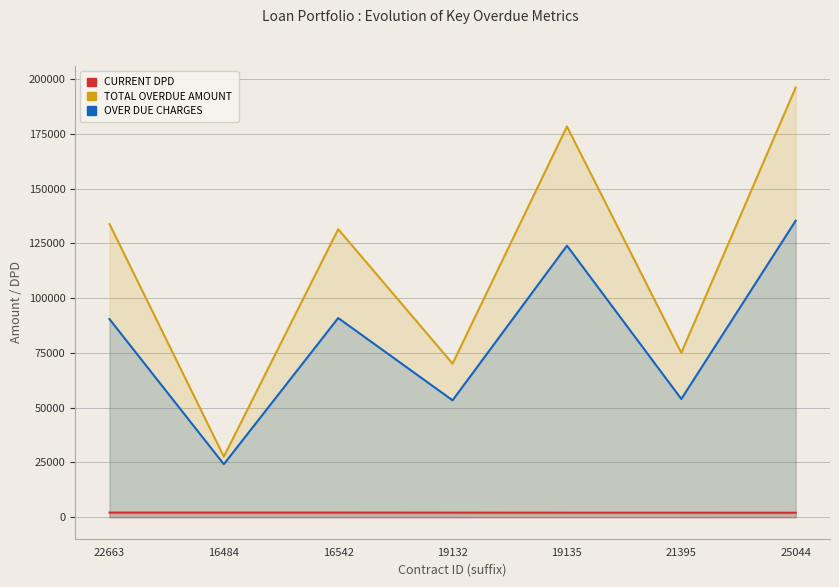

What is the total value across all series at 16484?

53988